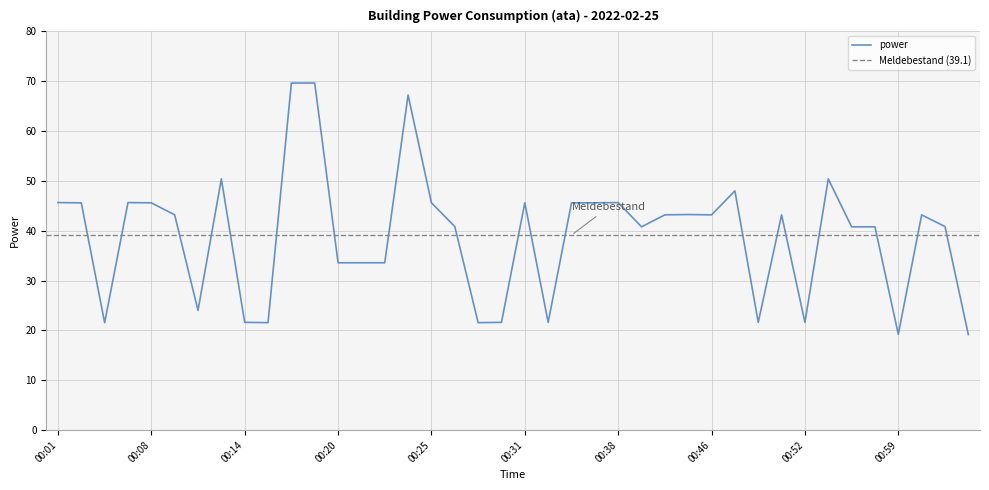

At which label is the value closest to 44?

00:44